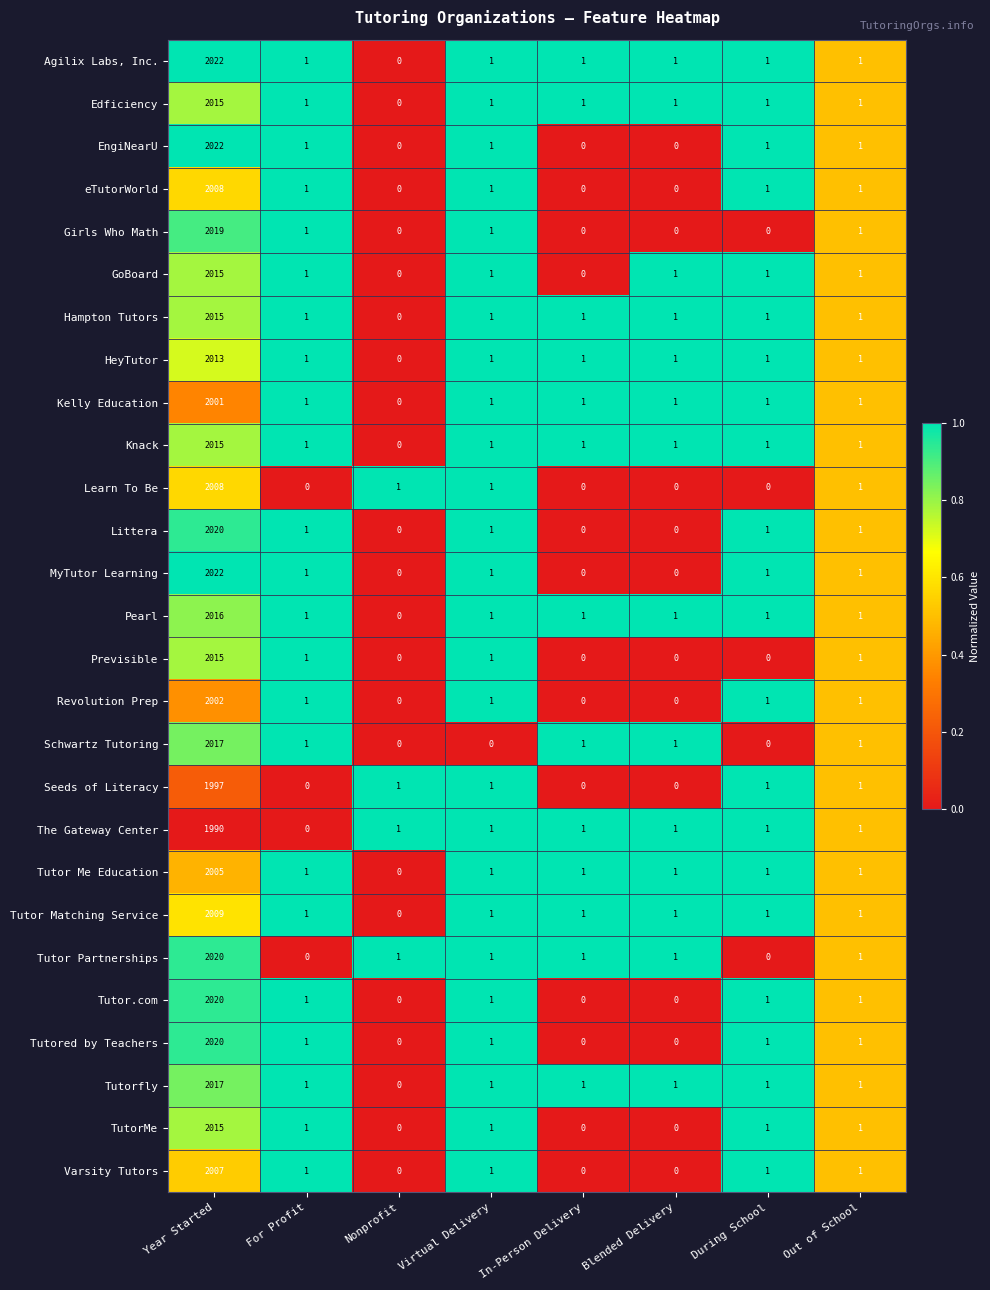

Where does the Tutor.com series first go above 1?

Year Started